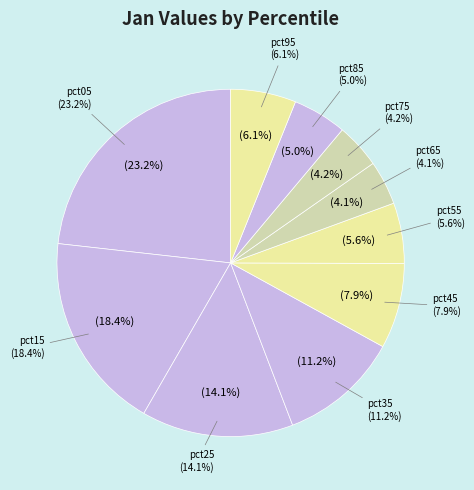

What percentage is the pct65 slice, to the nearest percent?

4%